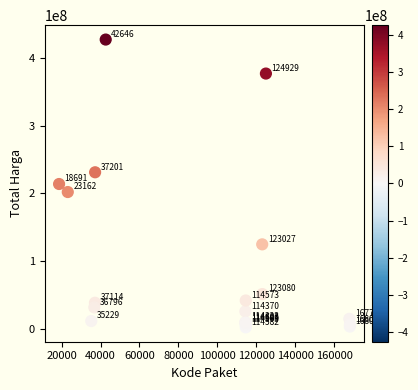

What Y value in the scatter plot is closest to 214649980?

213825000